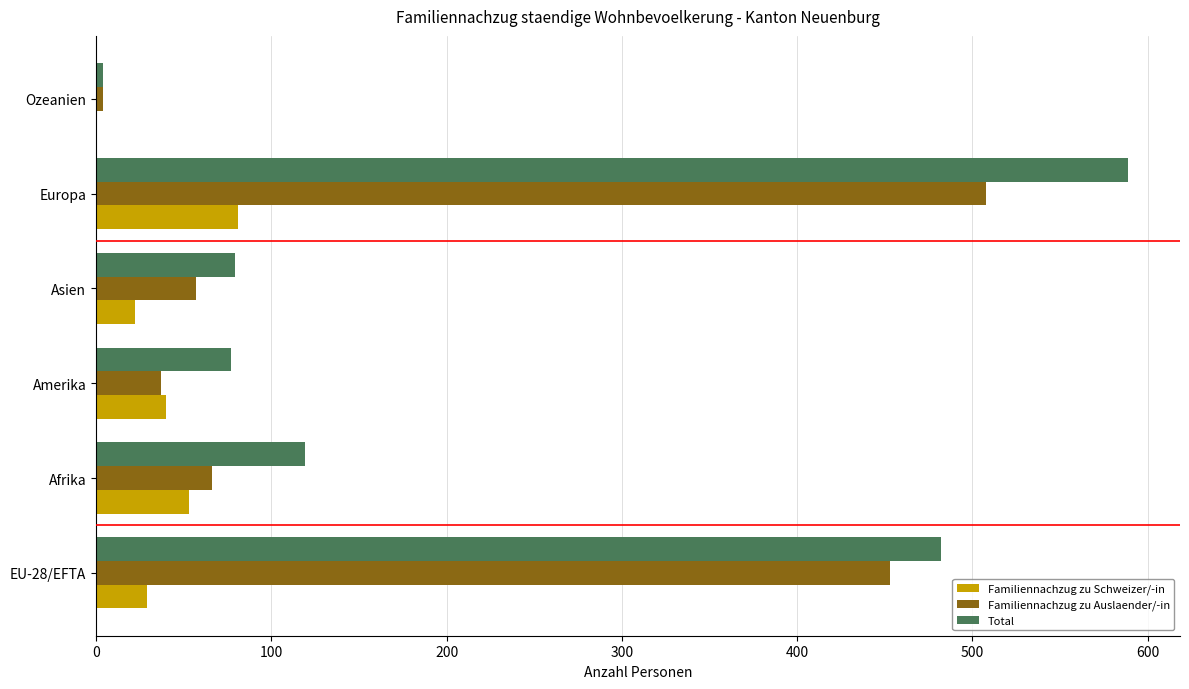

At which label is Familiennachzug zu Auslaender/-in closest to 256?

Afrika